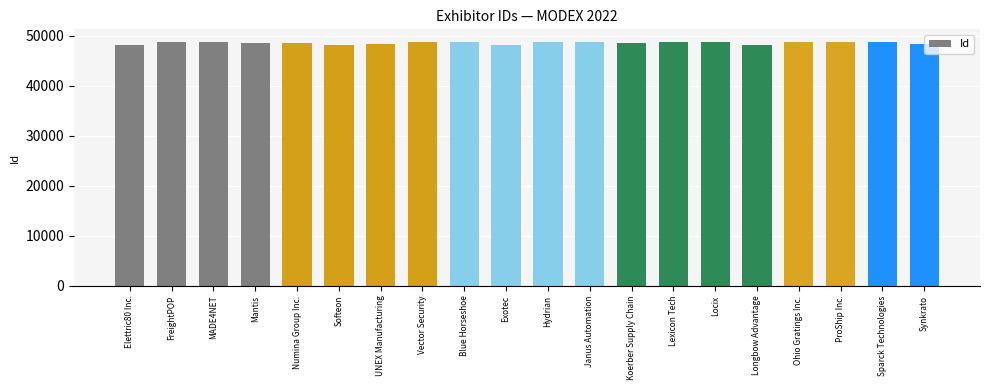

What value does the data have at MADE4NET, to the nearest 50?

48800